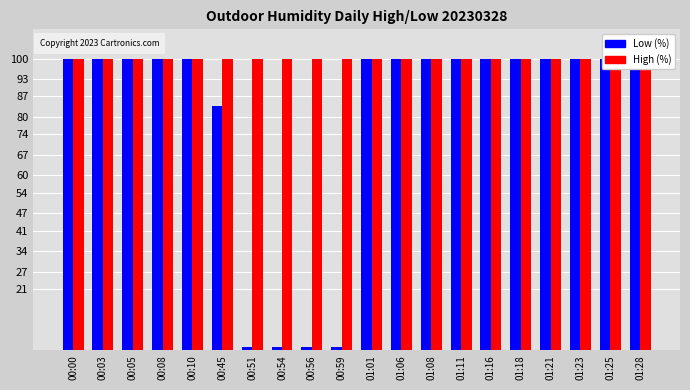

Reading right to left, what are all the values shown in this chart?

Low (%): 01:28=99.9	01:25=99.9	01:23=99.9	01:21=99.9	01:18=99.9	01:16=99.9	01:11=99.9	01:08=99.9	01:06=99.9	01:01=99.9	00:59=1.0	00:56=1.0	00:54=1.0	00:51=1.0	00:45=83.7	00:10=99.9	00:08=99.9	00:05=99.9	00:03=99.9	00:00=99.9
High (%): 01:28=99.9	01:25=99.9	01:23=99.9	01:21=99.9	01:18=99.9	01:16=99.9	01:11=99.9	01:08=99.9	01:06=99.9	01:01=99.9	00:59=99.9	00:56=99.9	00:54=99.9	00:51=99.9	00:45=99.9	00:10=99.9	00:08=99.9	00:05=99.9	00:03=99.9	00:00=99.9